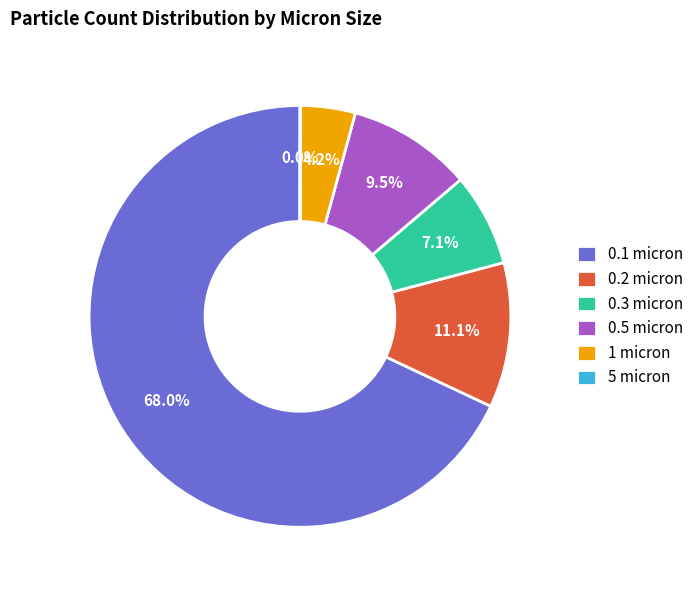

The 1 micron slice represents 4% of the pie. True or false?

True